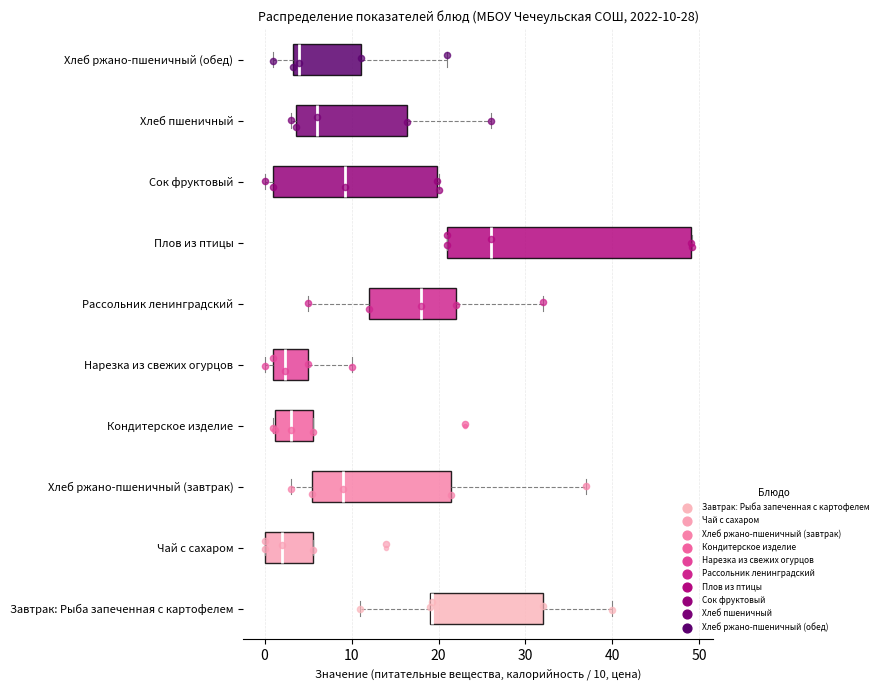

Which box is the widest, from its left edge to its right edge?

Плов из птицы